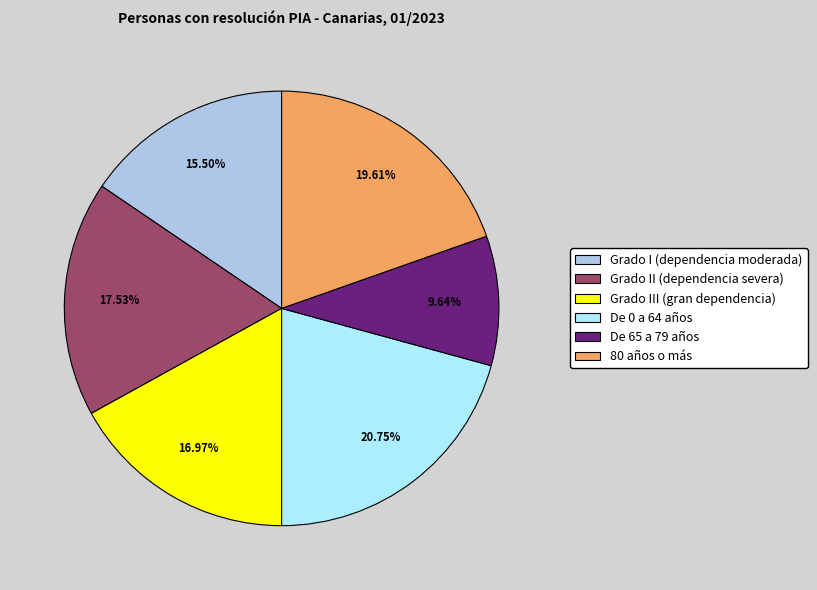

Does Grado III (gran dependencia) account for over 50% of the chart?

No